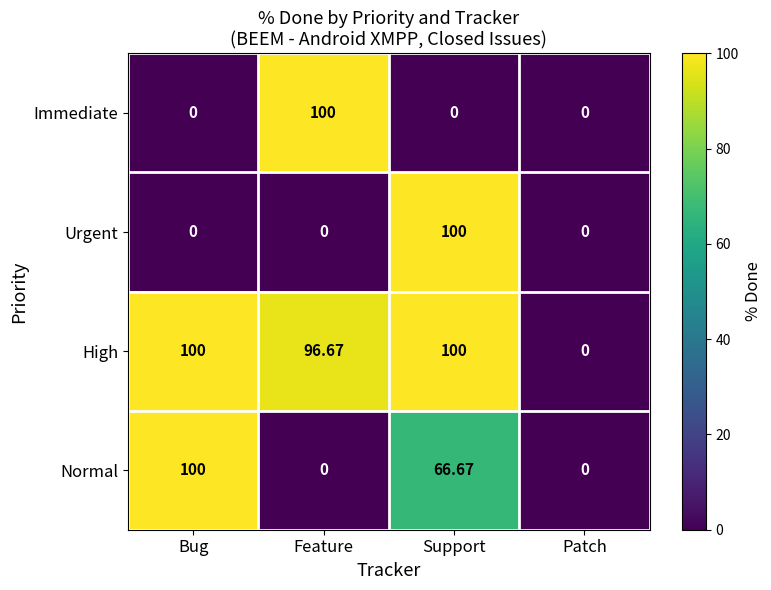

Where is Normal nearest to the value 50?

Support